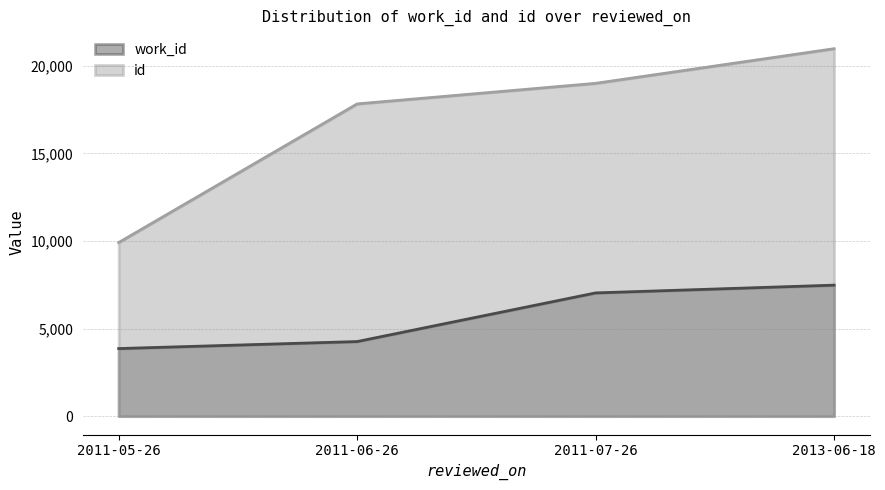

Does the chart have visible grid lines?

Yes